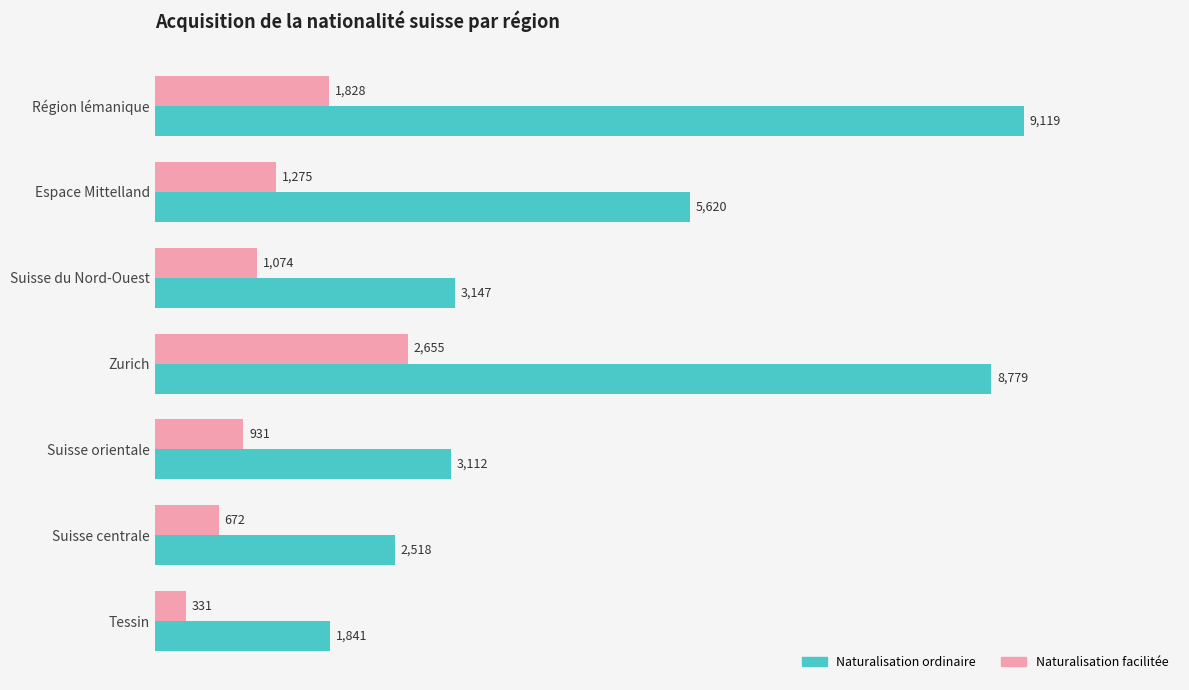

List the labels in order of Naturalisation facilitée value, largest first.

Zurich, Région lémanique, Espace Mittelland, Suisse du Nord-Ouest, Suisse orientale, Suisse centrale, Tessin